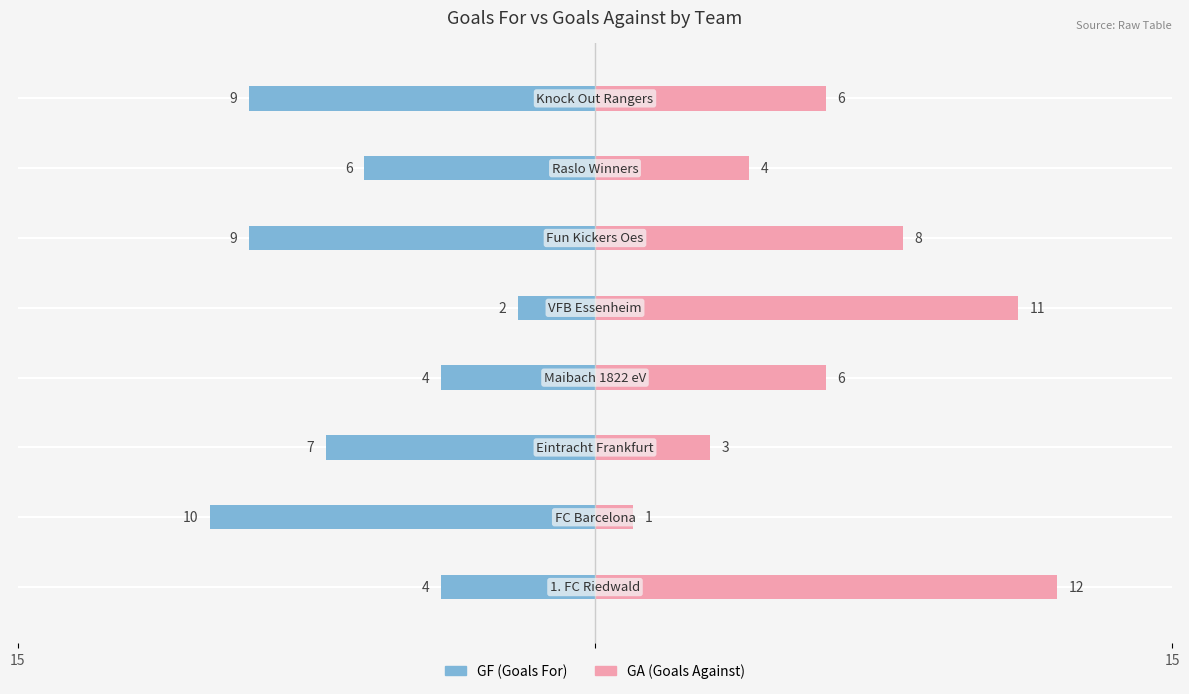

How many categories are shown in the chart?

8